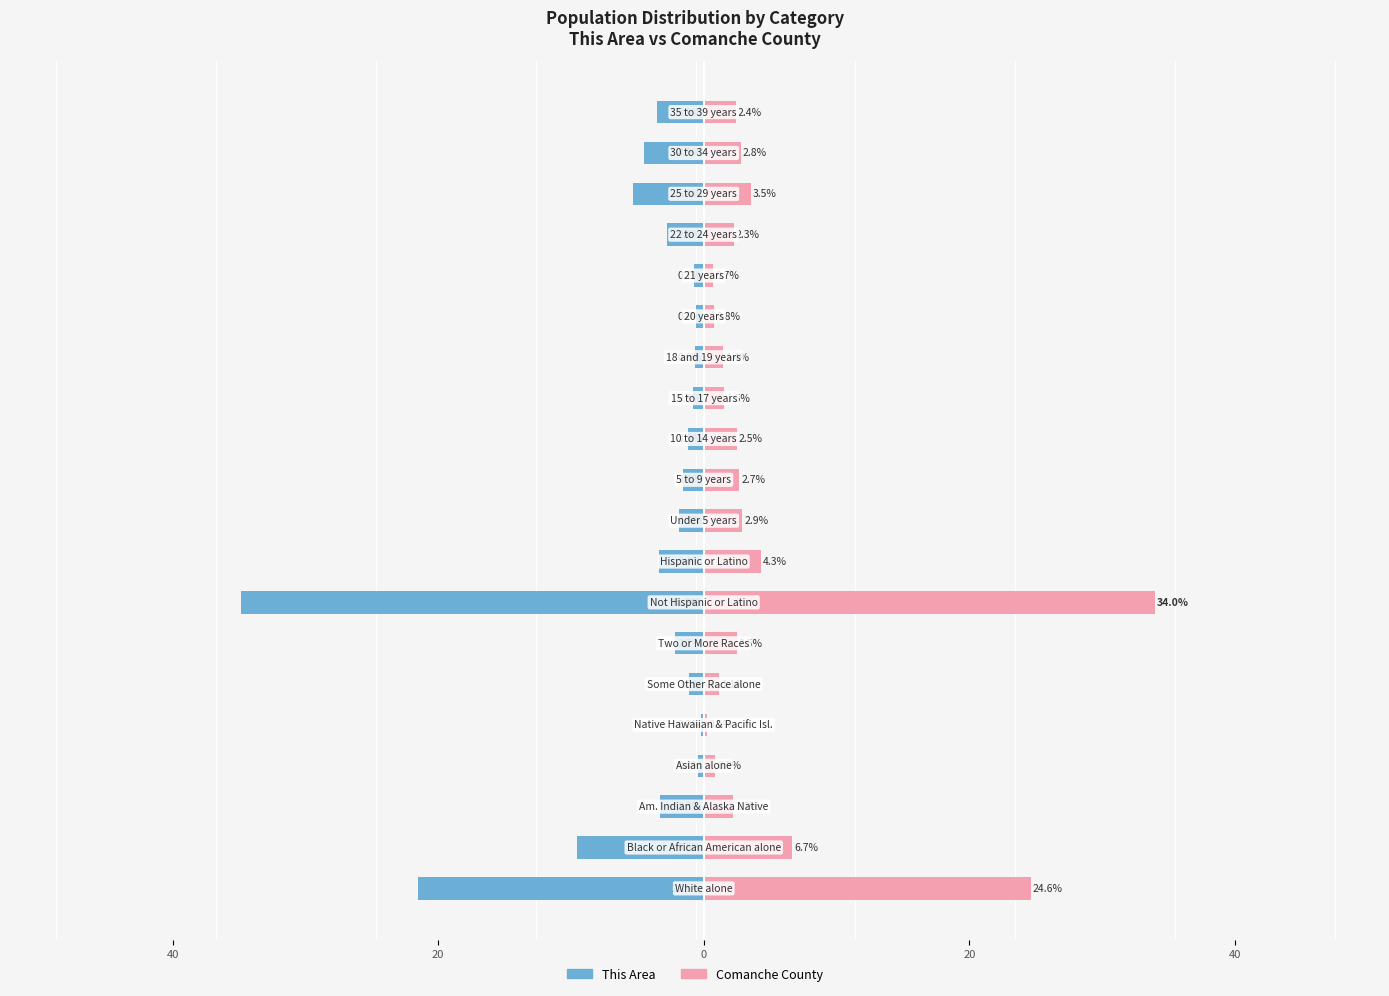

Is it true that This Area equals -1.0 at 15?

False